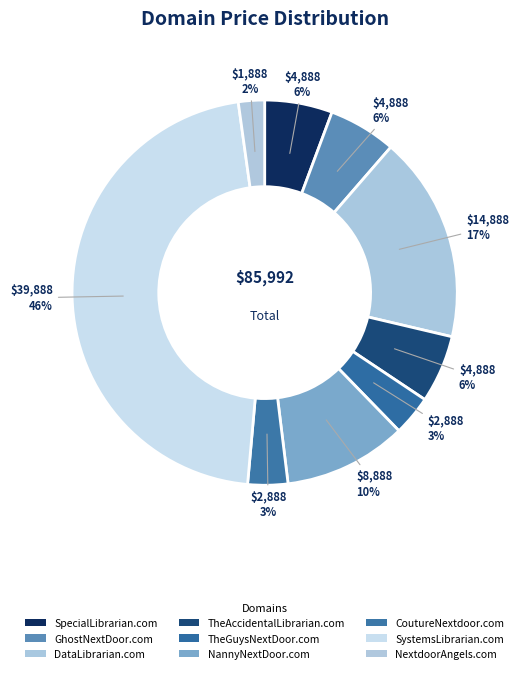

Is TheGuysNextDoor.com the majority of the pie?

No